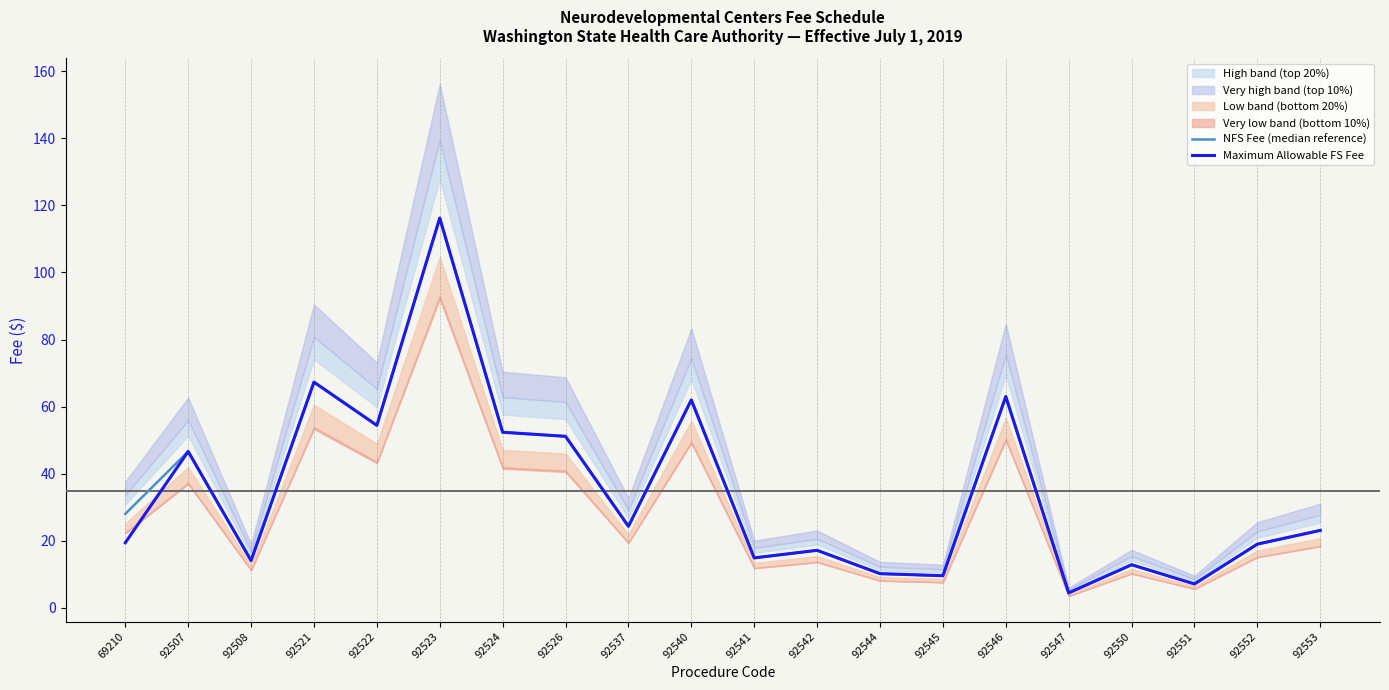

What is the total value across all series at 92547?

9.0